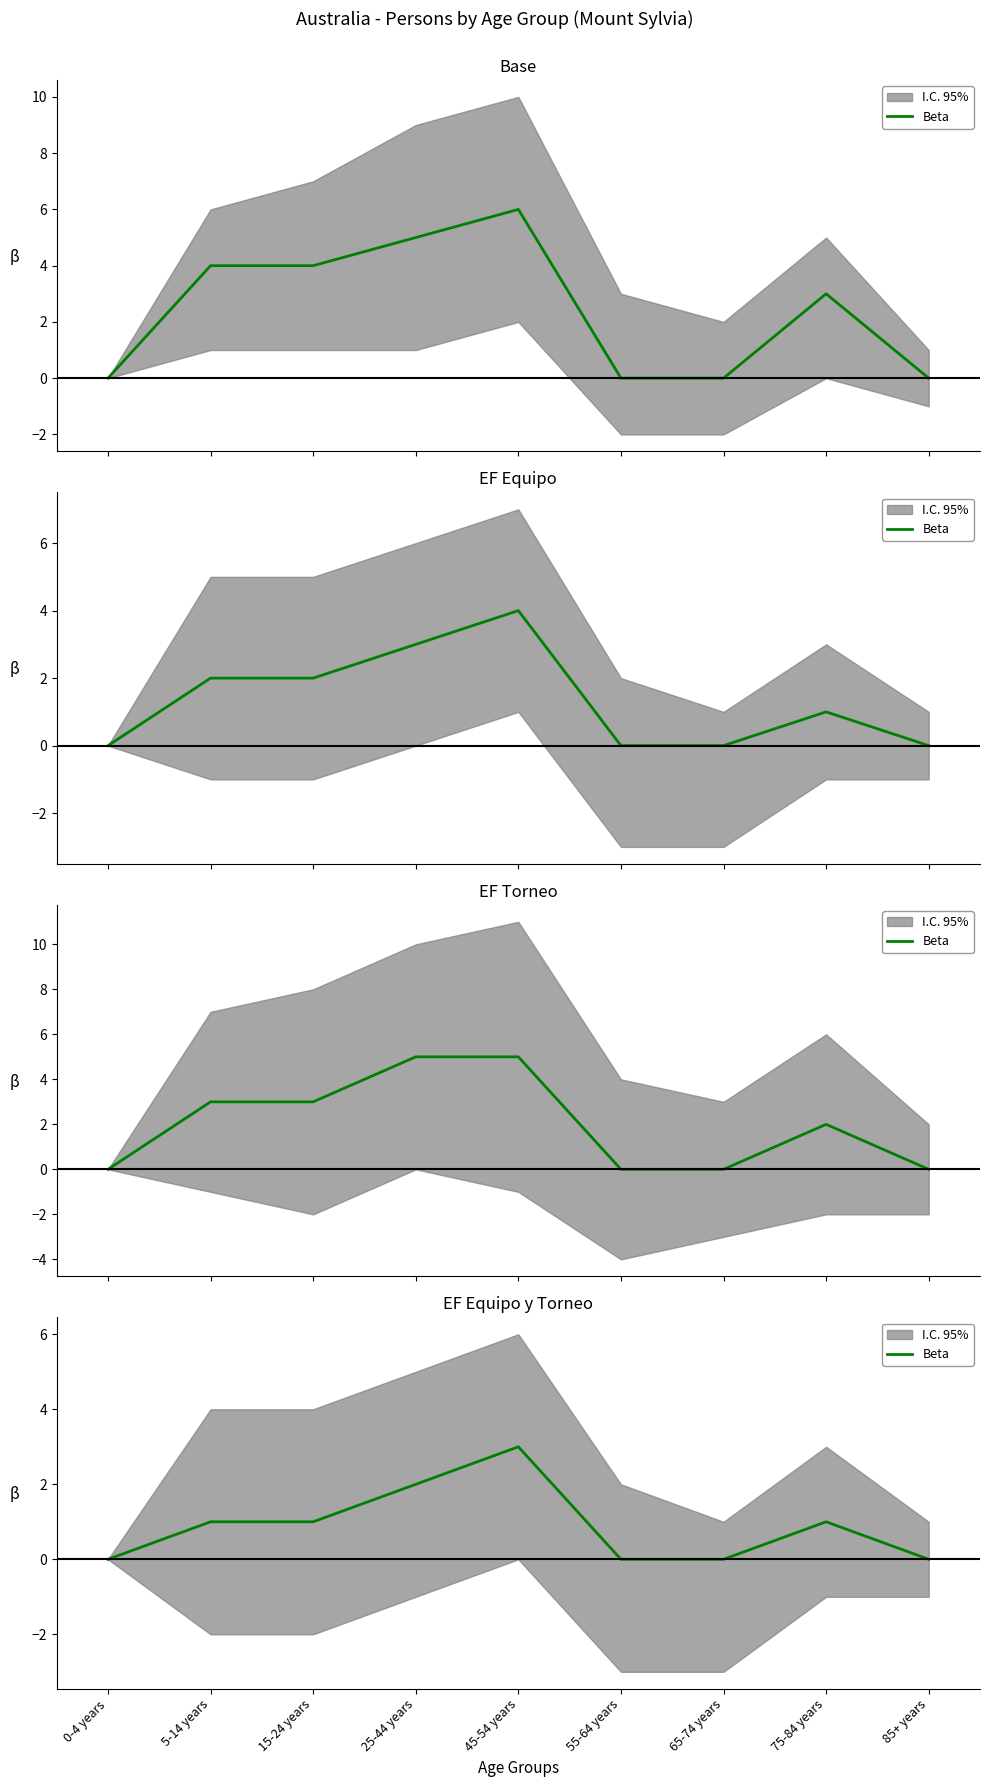

What is the difference between the maximum and second lowest values?

3